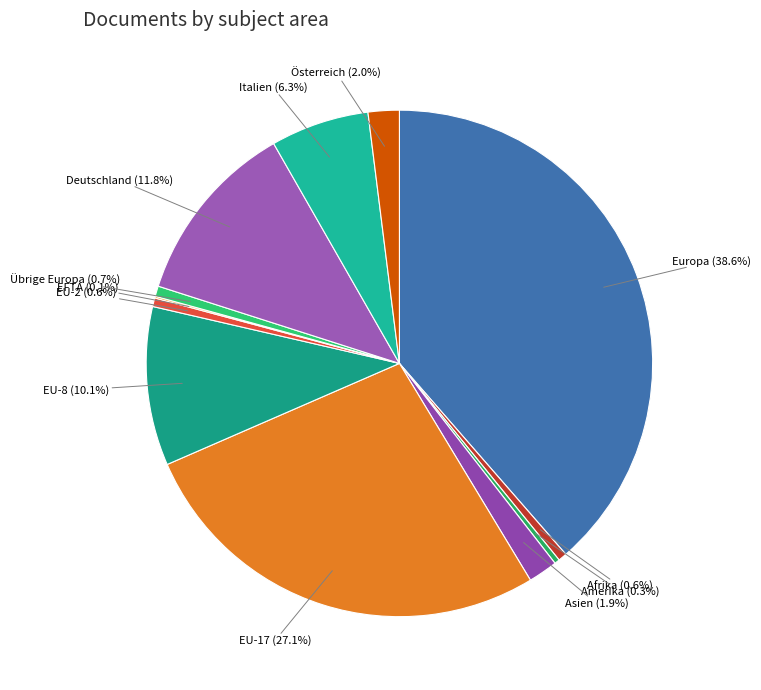

What is the largest slice in the pie chart?

Europa